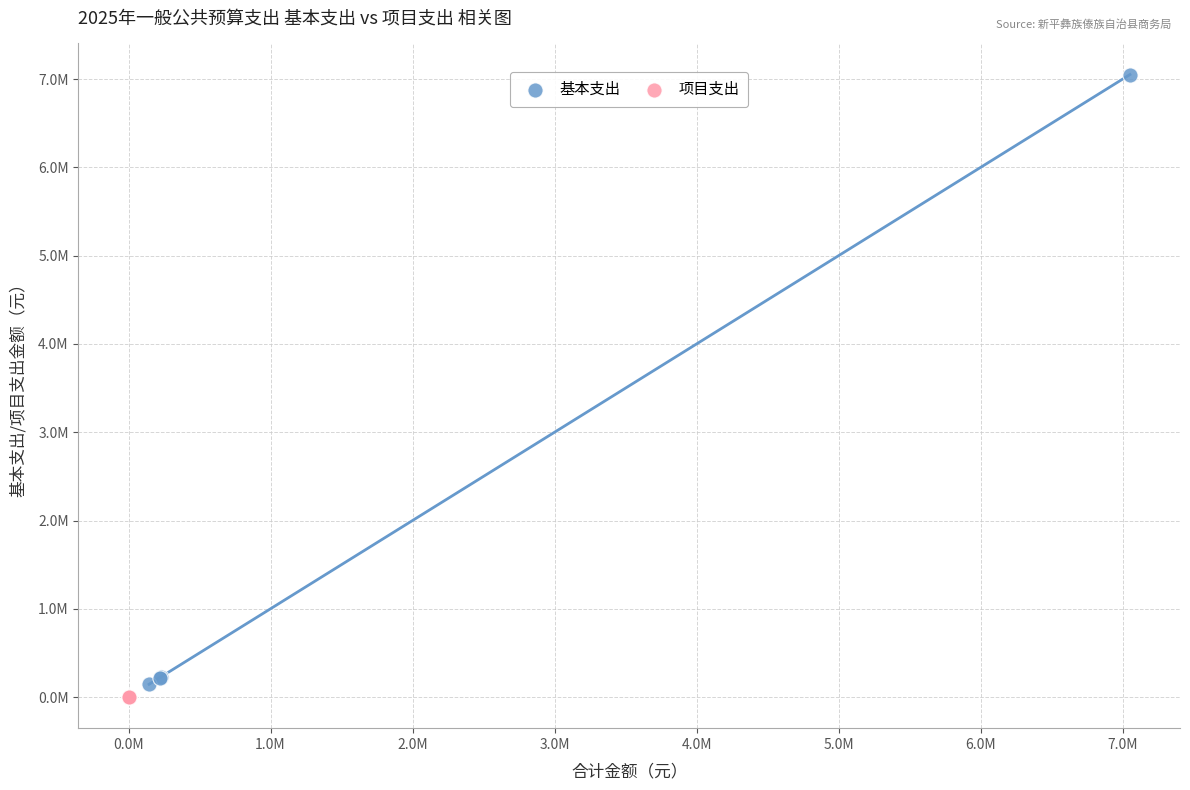

Which series contains the lowest Y value?

项目支出